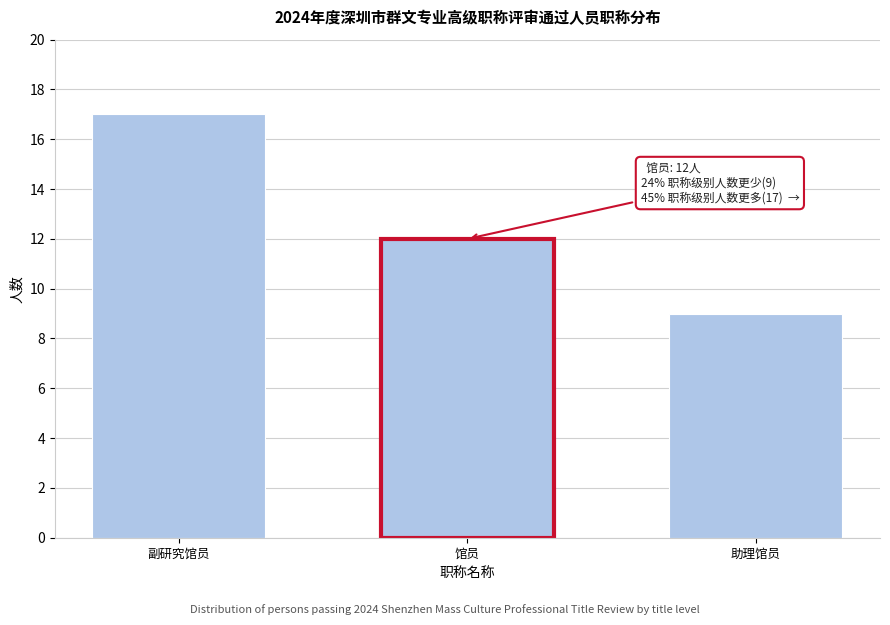

Reading left to right, what are all the values shown in this chart?

17	12	9